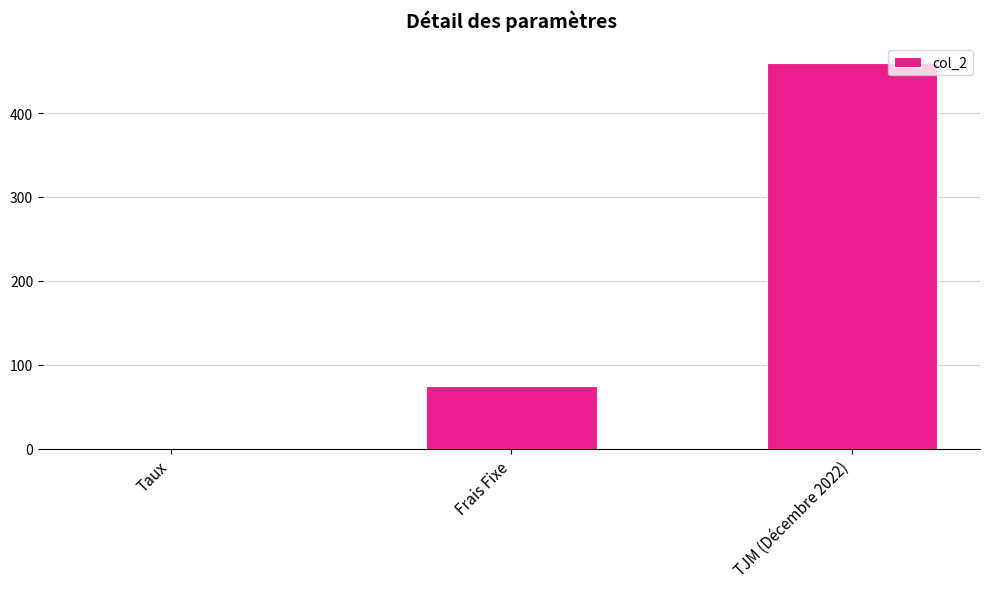

What is the average value?

178.4